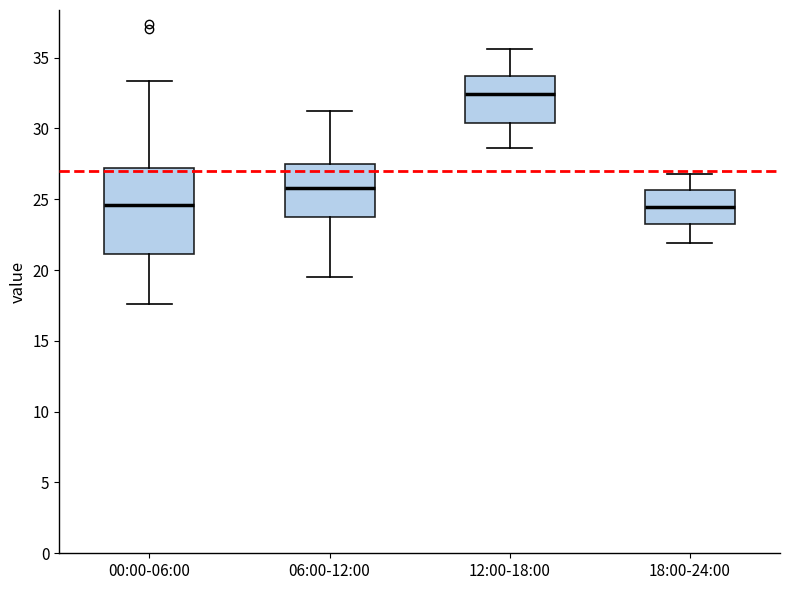

Where does the upper whisker of the box for 00:00-06:00 end on the y-axis? The values are not printed on the chart, so give them approximately, as read against the axis.

33.5